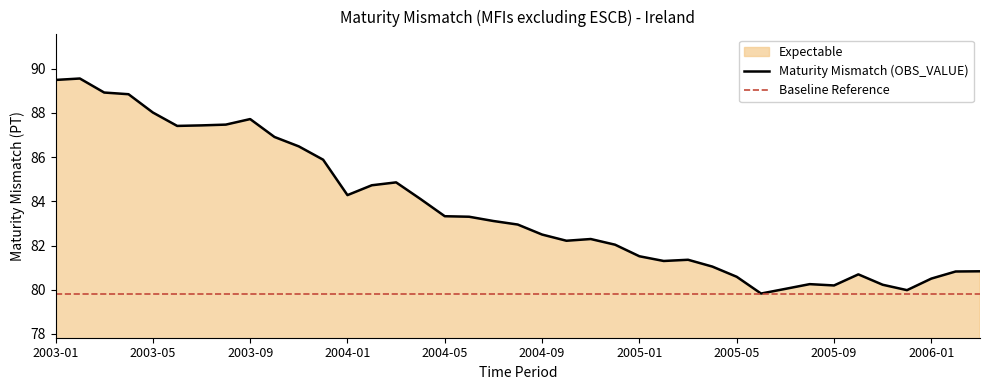

Reading left to right, list all the values displayed in this chart.

89.5	89.6	88.9	88.8	88.0	87.4	87.4	87.5	87.7	86.9	86.5	85.9	84.3	84.7	84.9	84.1	83.3	83.3	83.1	82.9	82.5	82.2	82.3	82.0	81.5	81.3	81.4	81.0	80.6	79.8	80.0	80.3	80.2	80.7	80.2	80.0	80.5	80.8	80.8